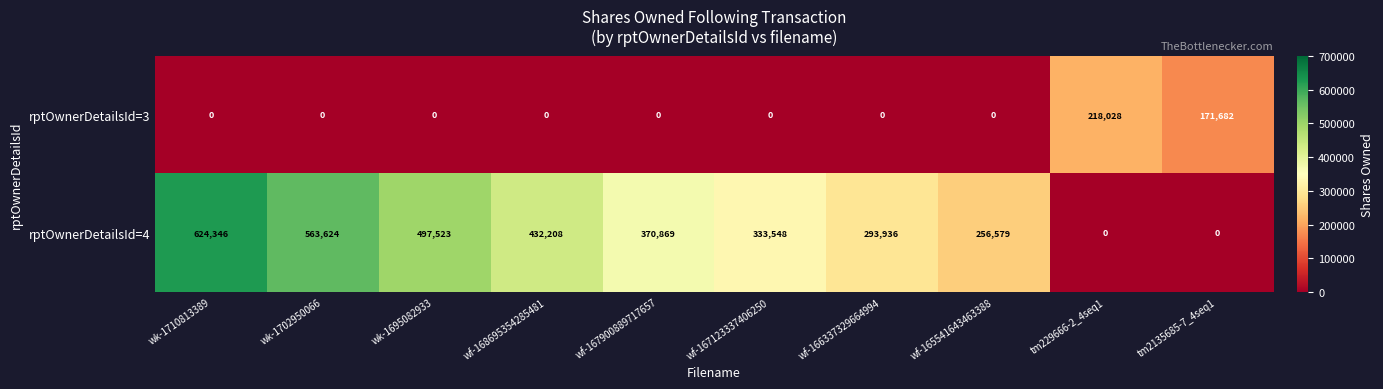

Count the number of categories in the chart.

10